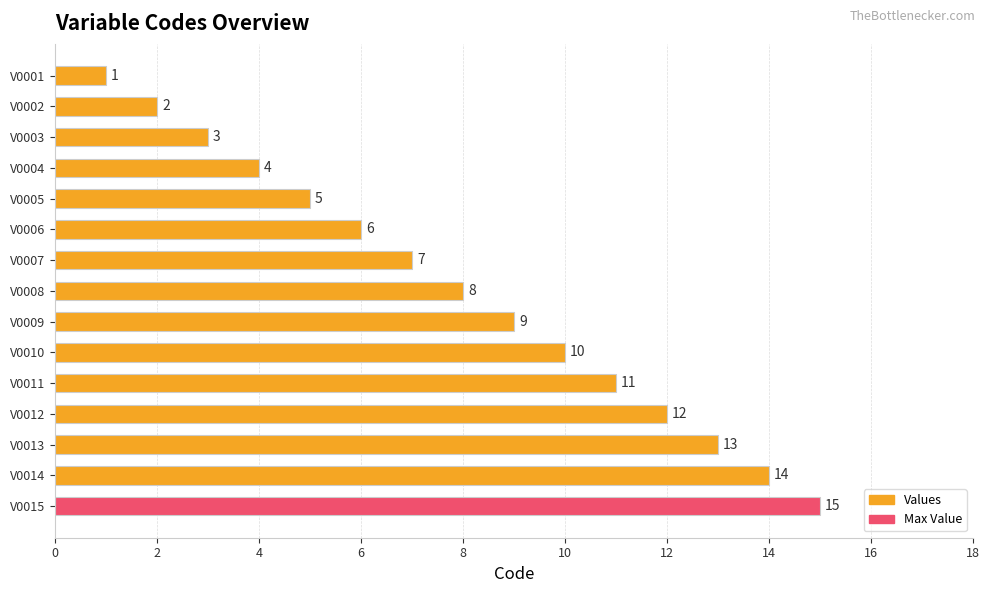

What value does the data have at V0006, to the nearest 5?

5